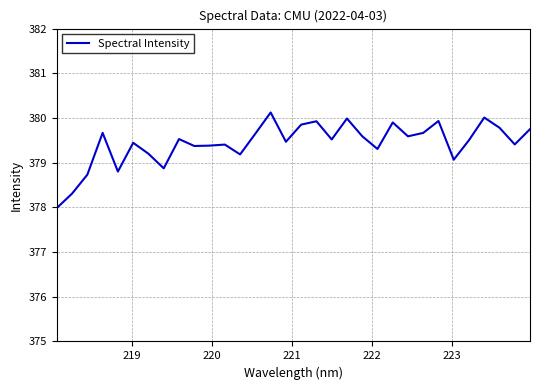

What is the minimum value shown in the chart?

378.0